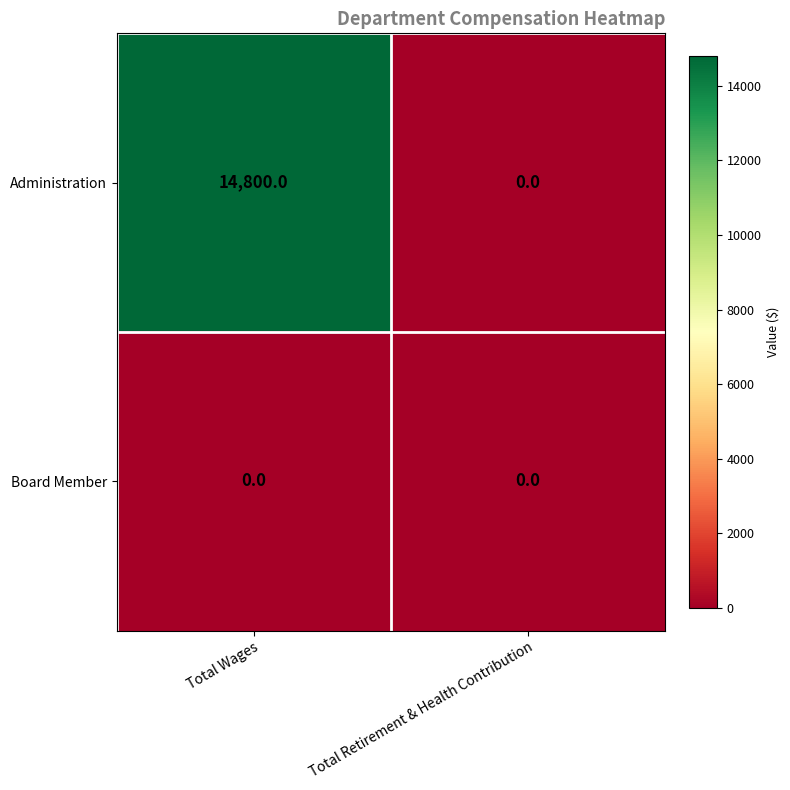

List the series in order of their peak value, highest first.

Administration, Board Member